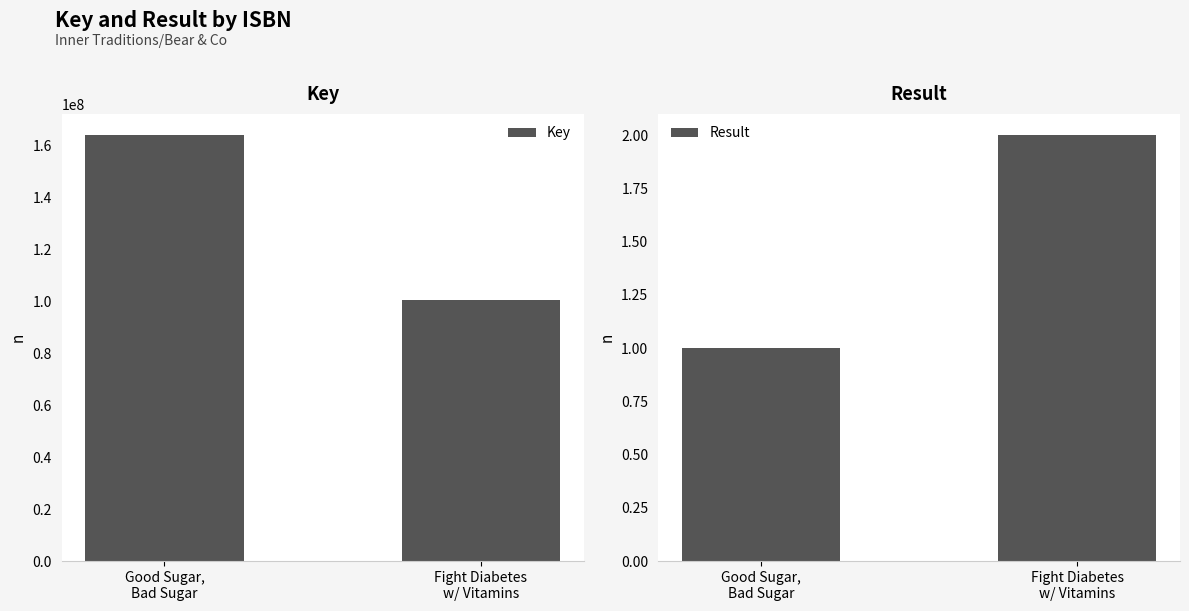

What is the maximum value for Key?

163944893